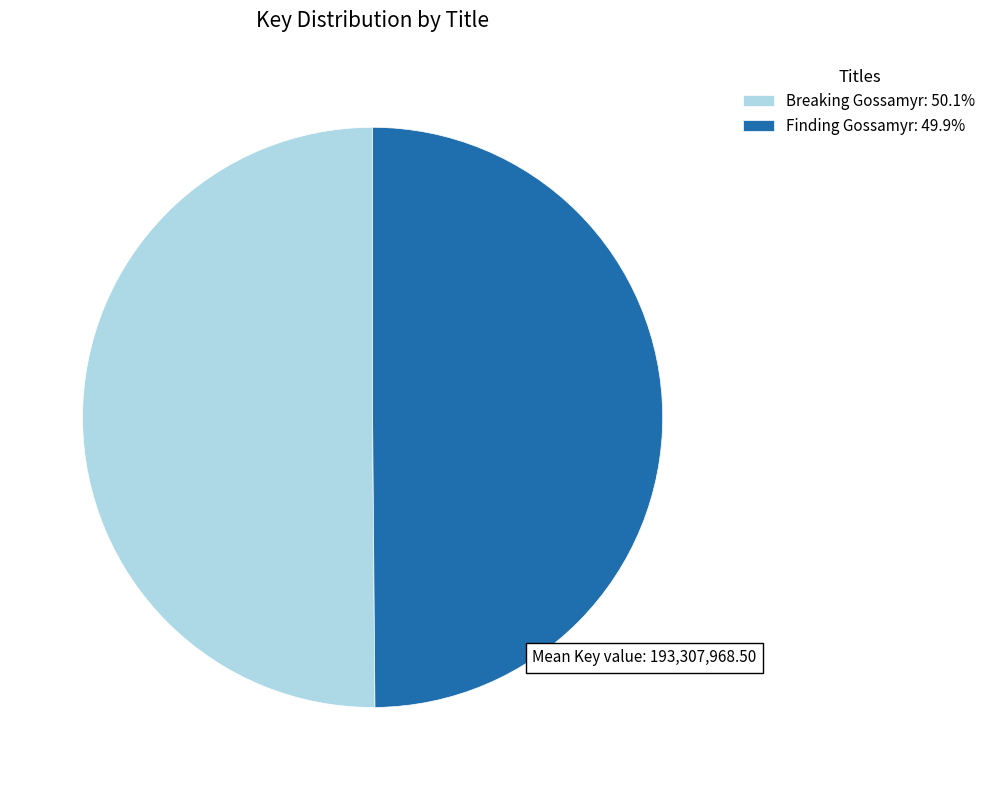

Do Breaking Gossamyr: 50.1% and Finding Gossamyr: 49.9% together represent more than half of the pie?

Yes